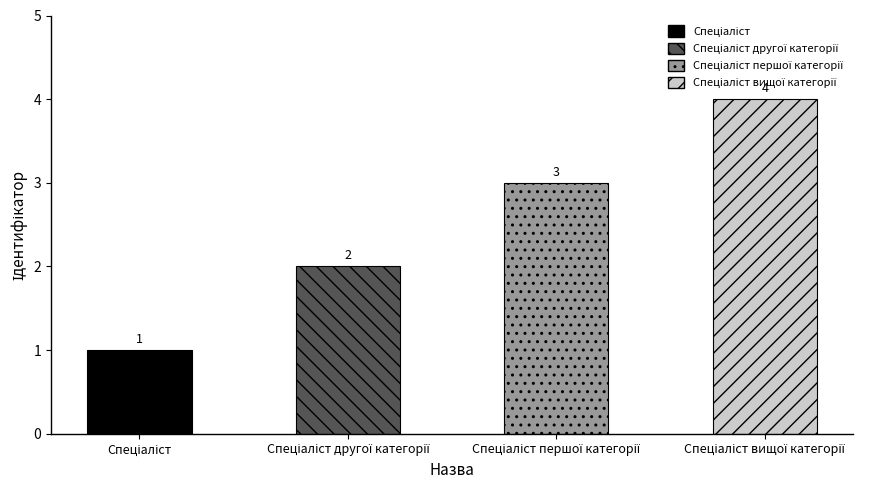

What is the difference between the maximum and minimum values?

3